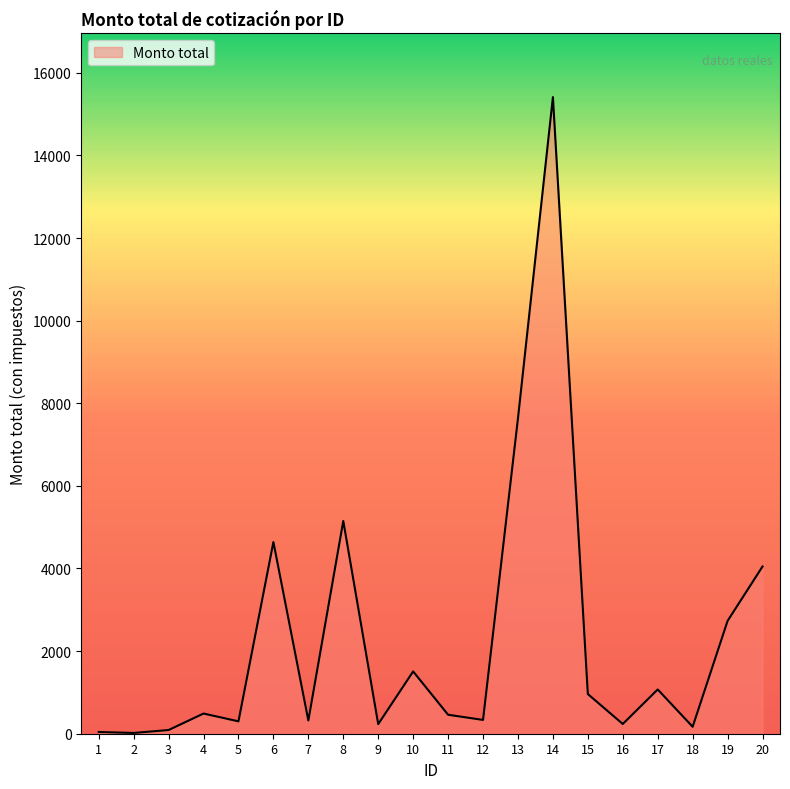

Which category has the highest value across all series?

14